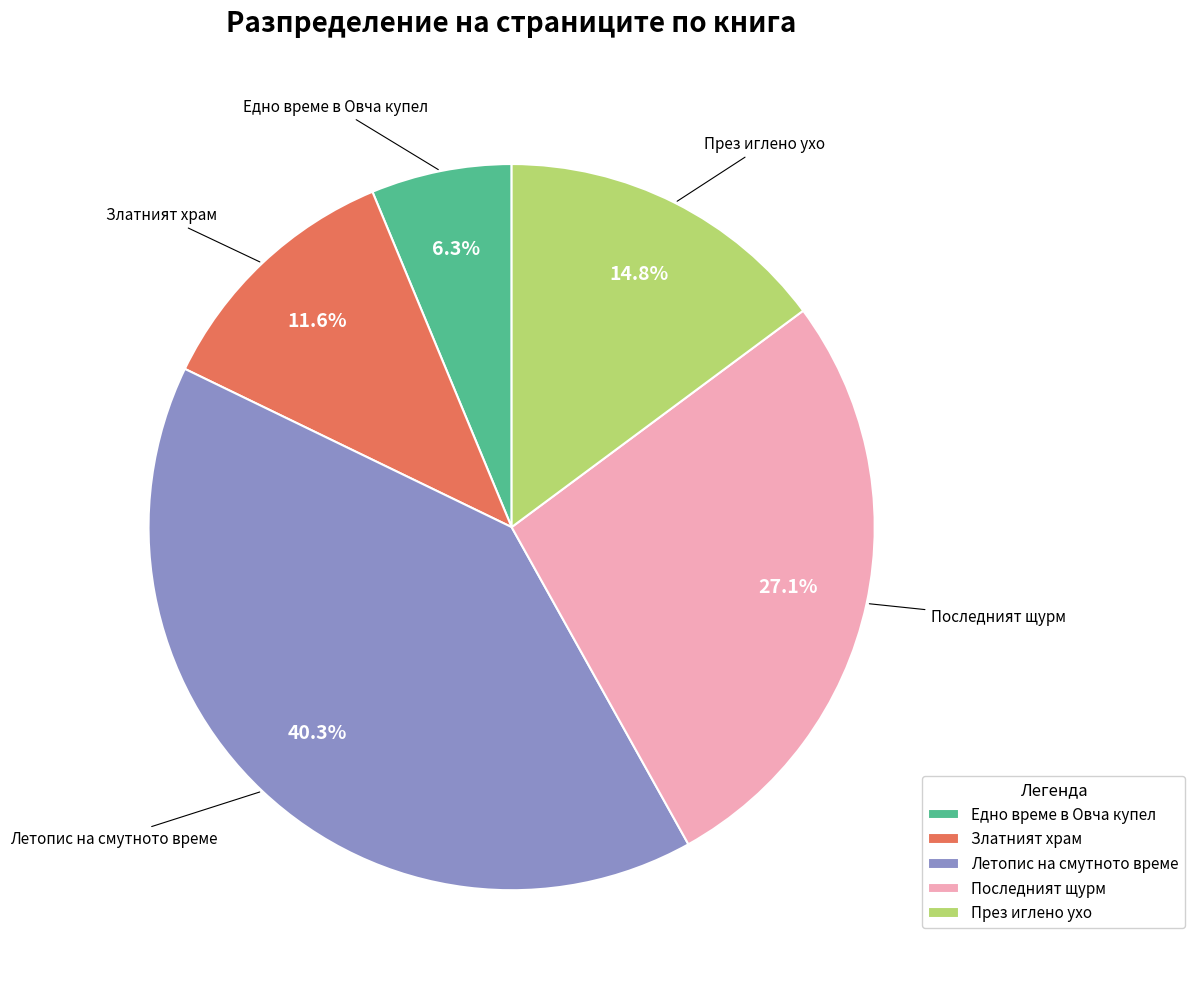

Rank the categories by value from lowest to highest.

Едно време в Овча купел, Златният храм, През иглено ухо, Последният щурм, Летопис на смутното време